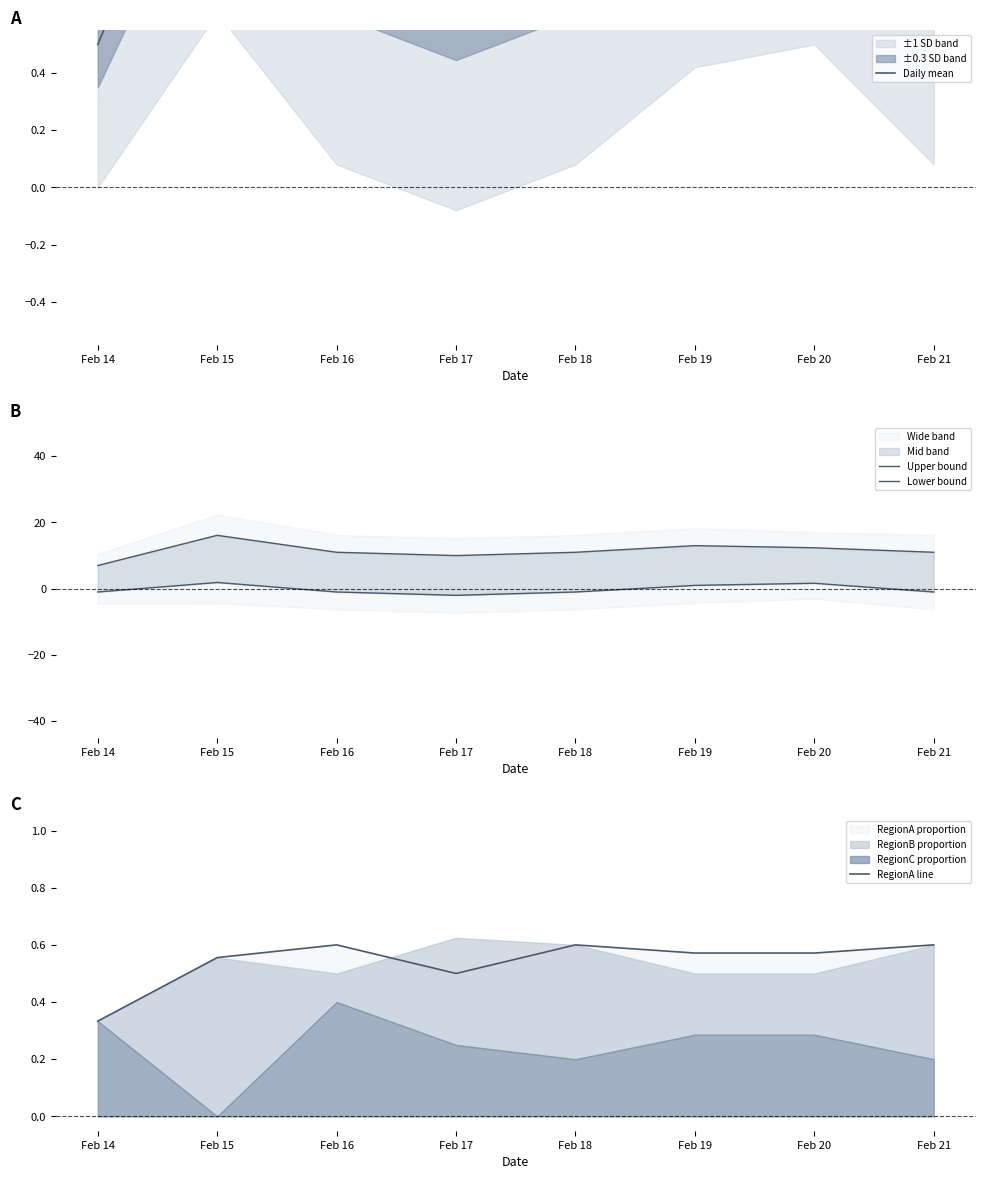

Rank the series at Feb 18 from highest to lowest value.

Upper bound, Daily mean, RegionA line, Lower bound